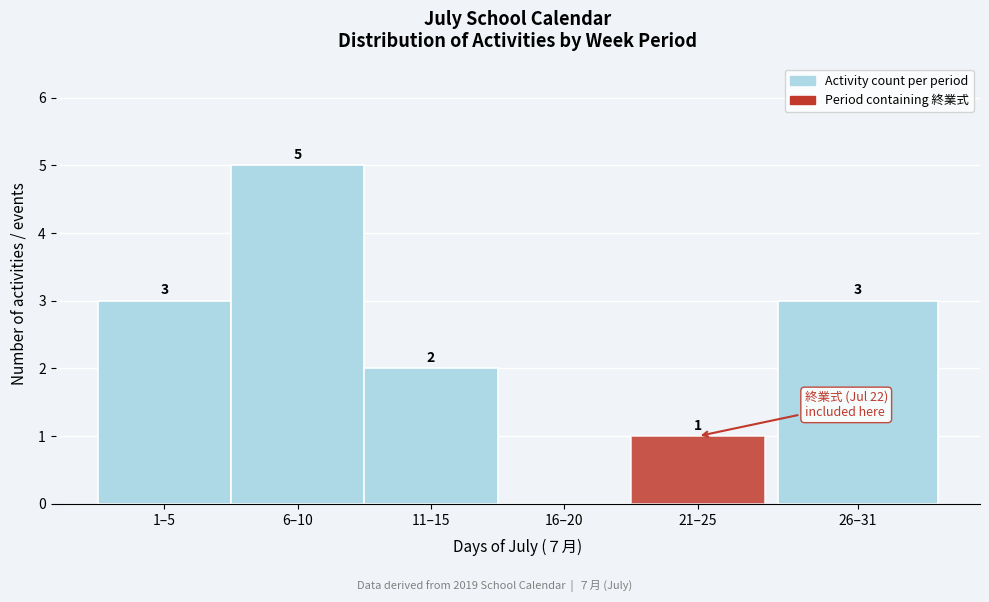

Reading left to right, what are all the values shown in this chart?

1–5=3	6–10=5	11–15=2	16–20=0	21–25=1	26–31=3